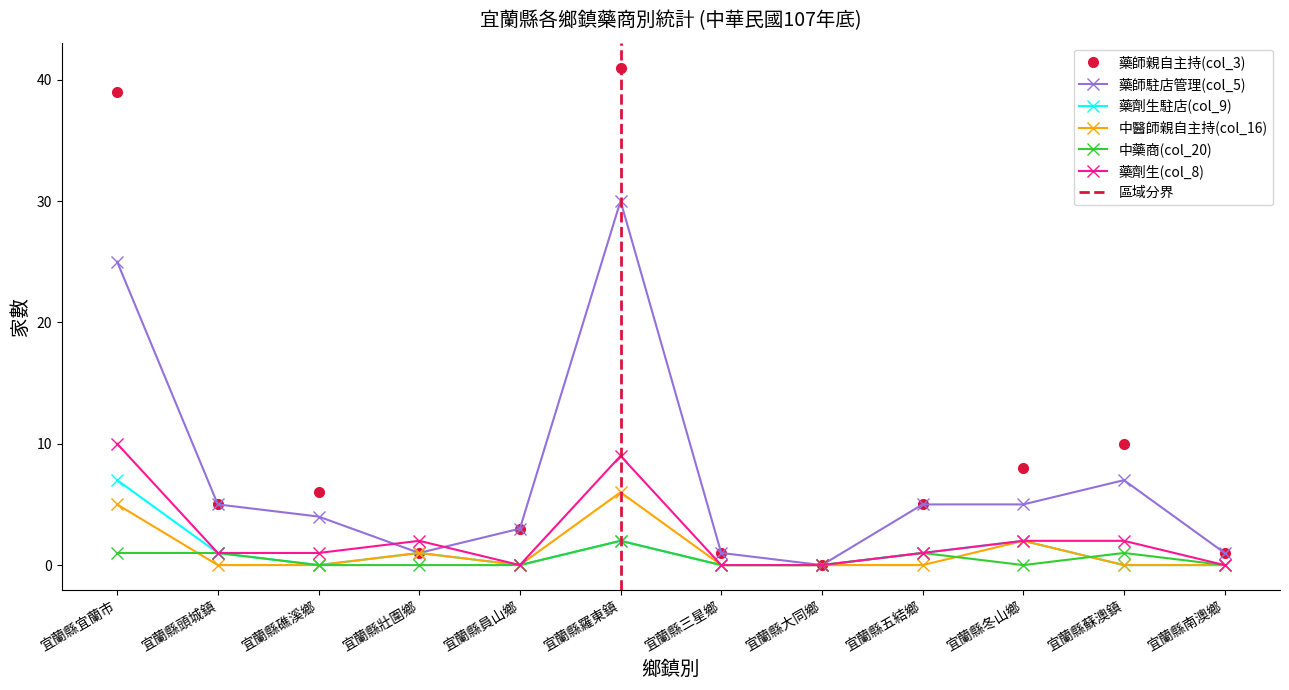

How many lines are shown in the chart?

6